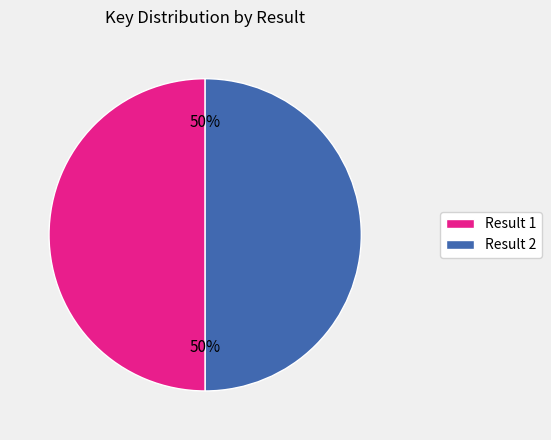

To the nearest percent, what is the combined percentage of Result 1 and Result 2?

100%